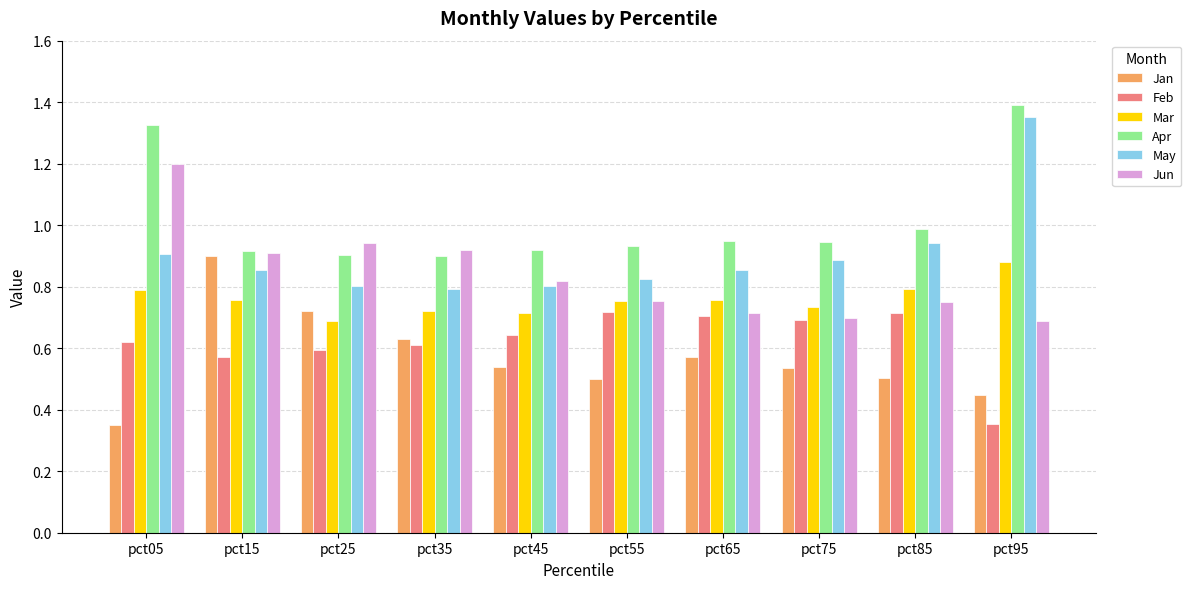

What is the sum of the May values at pct45 and pct55?

1.6